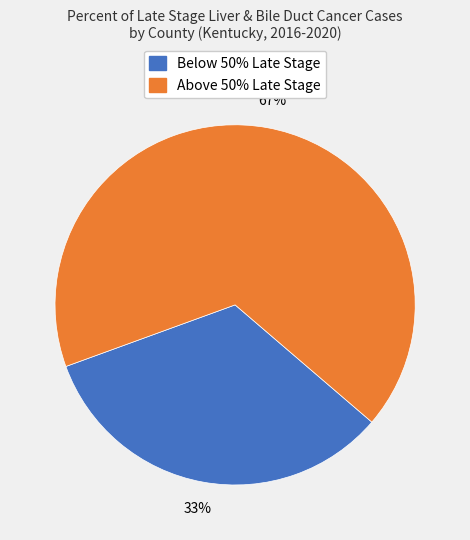

To the nearest percent, what is the difference between the largest and smallest slice percentages?

34%